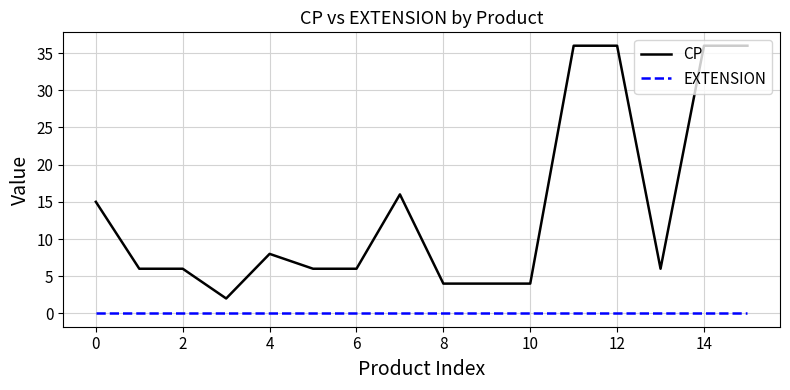

True or false: EXTENSION and CP intersect in this chart.

False